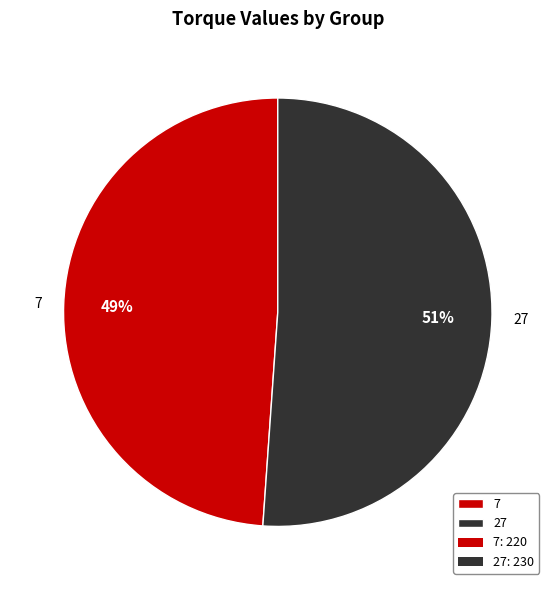

To the nearest percent, what portion does 27 represent?

51%